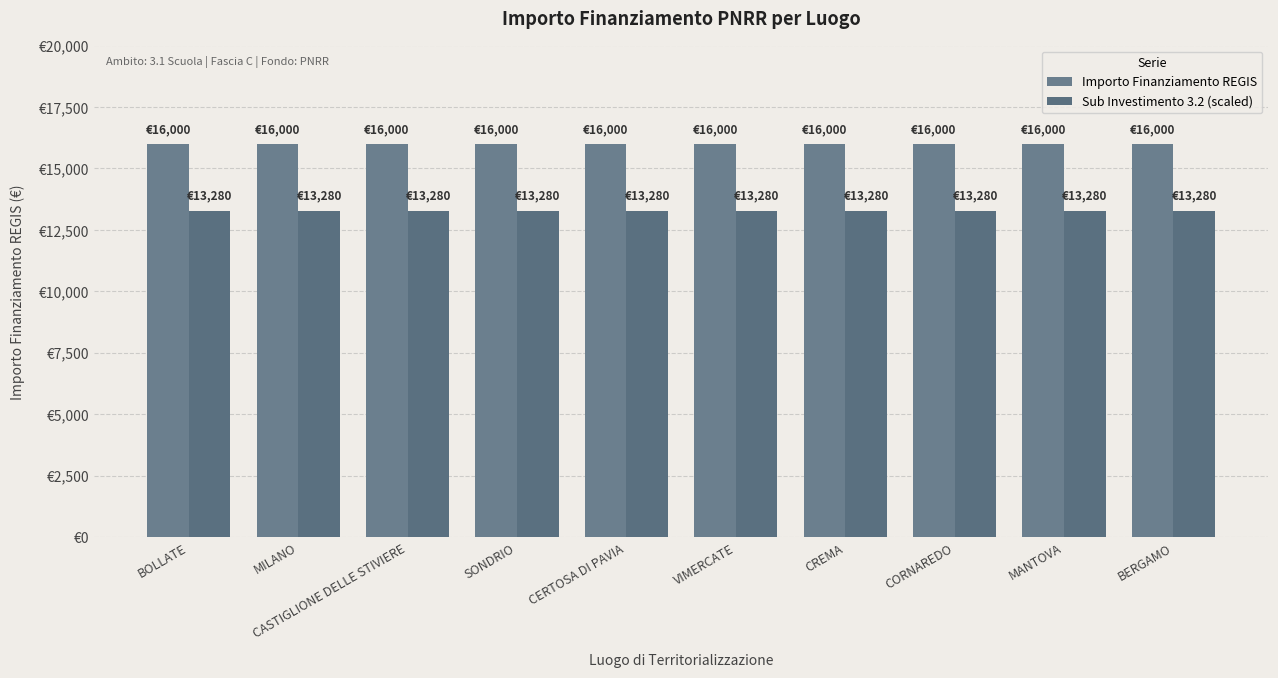

What are all the series names shown in the legend?

Importo Finanziamento REGIS, Sub Investimento 3.2 (scaled)